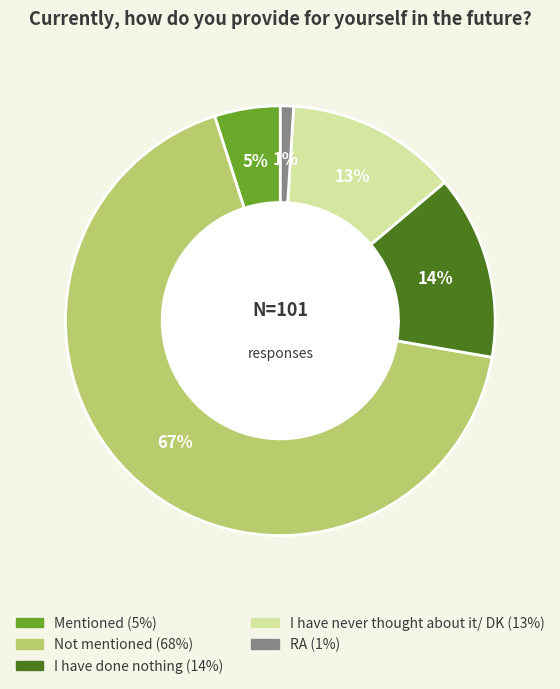

How many segments does this pie chart have?

5